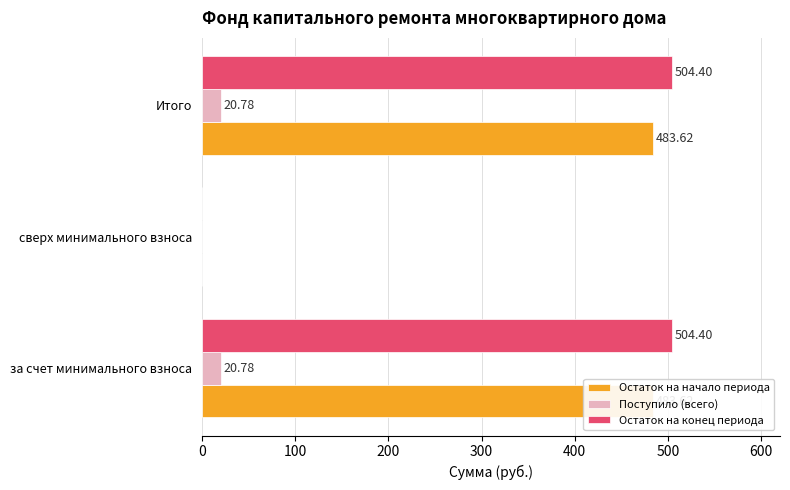

How many positive values does the Остаток на конец периода series have?

2